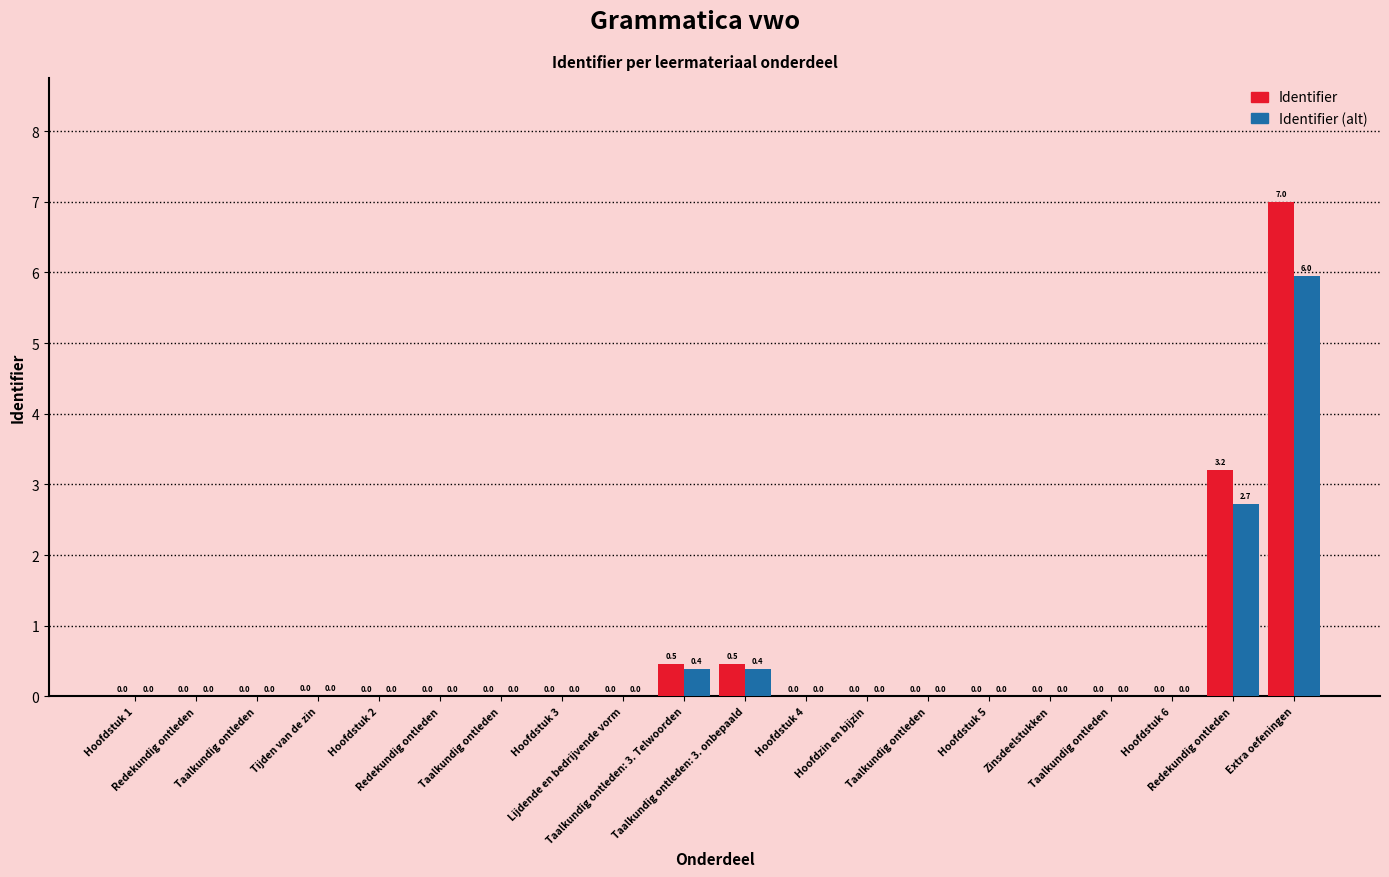

Which series has the largest total across all categories?

Identifier